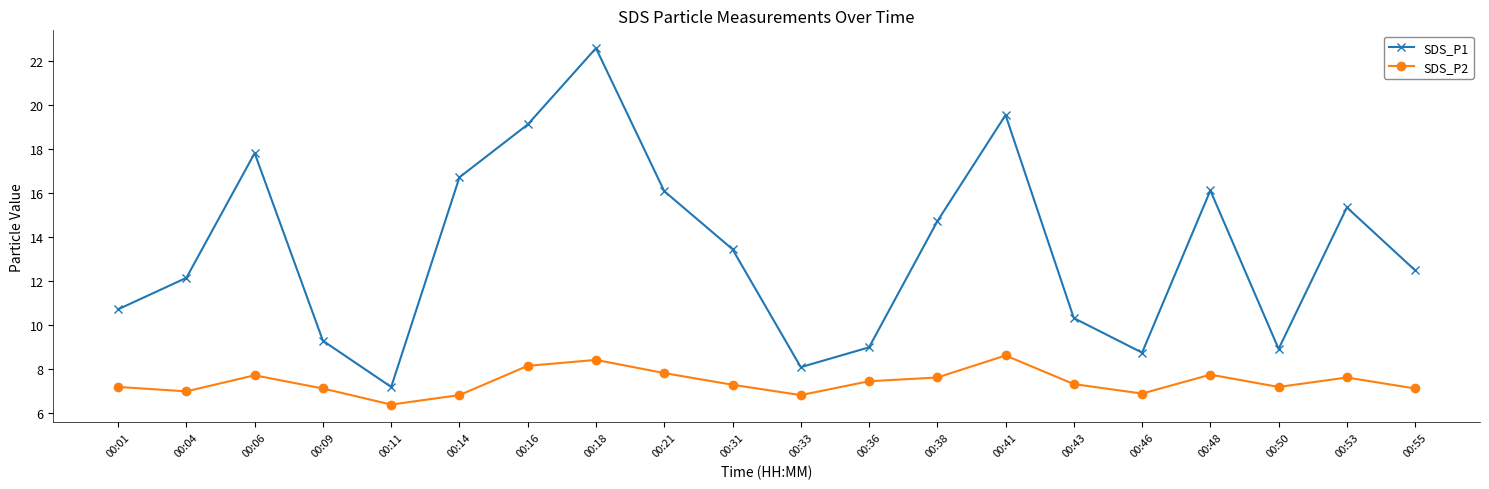

At which category does SDS_P1 reach its first local valley?

00:11